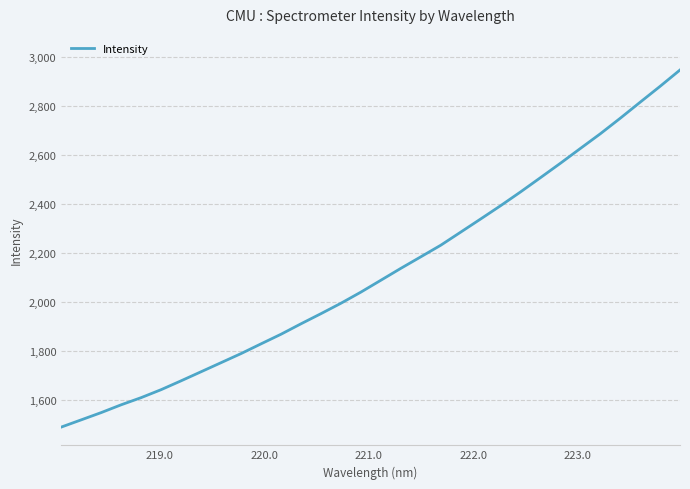

What is the smallest value displayed?

1489.2